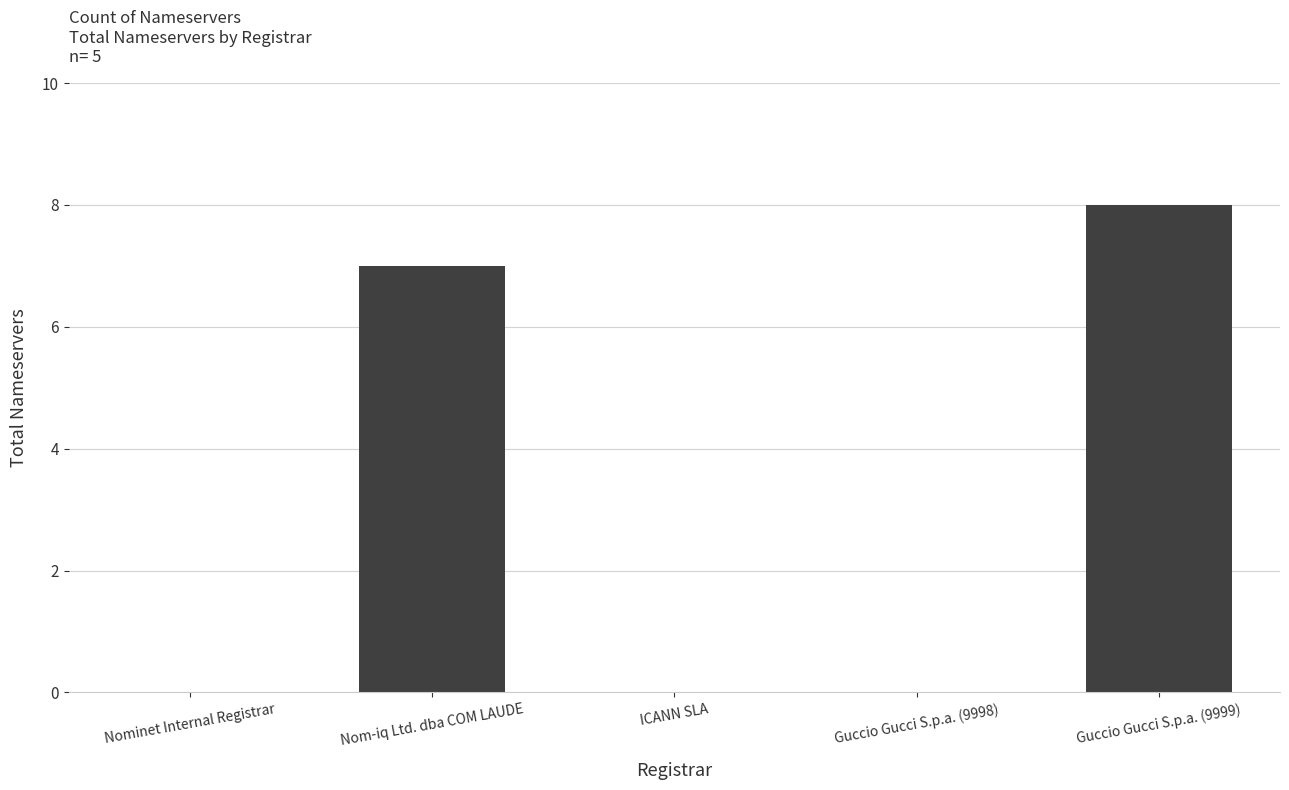

Reading left to right, extract all data points from this chart.

Nominet Internal Registrar=0	Nom-iq Ltd. dba COM LAUDE=7	ICANN SLA=0	Guccio Gucci S.p.a. (9998)=0	Guccio Gucci S.p.a. (9999)=8